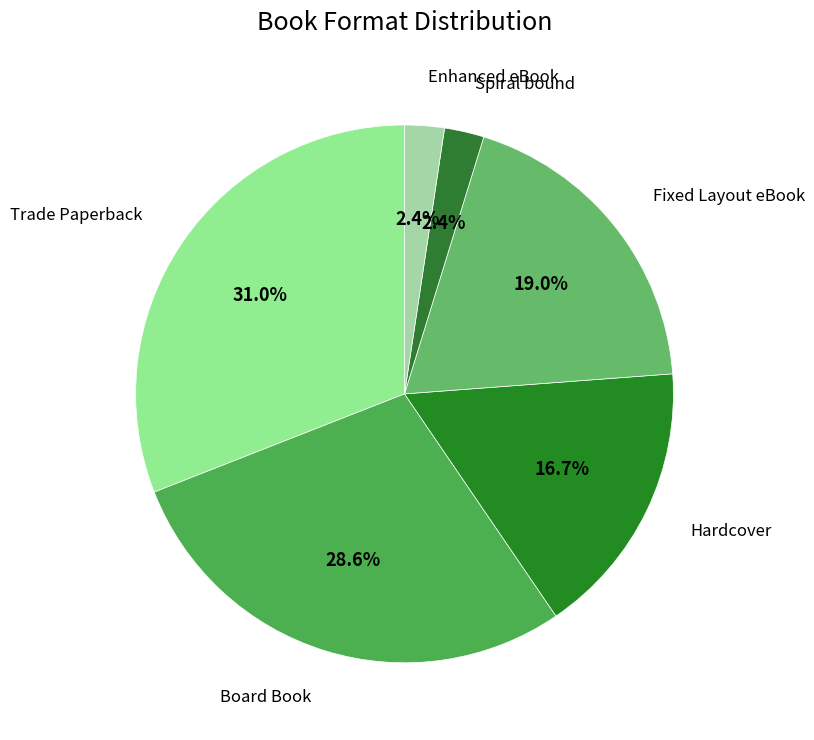

To the nearest percent, what is the difference between the Trade Paperback and Spiral bound slice percentages?

29%